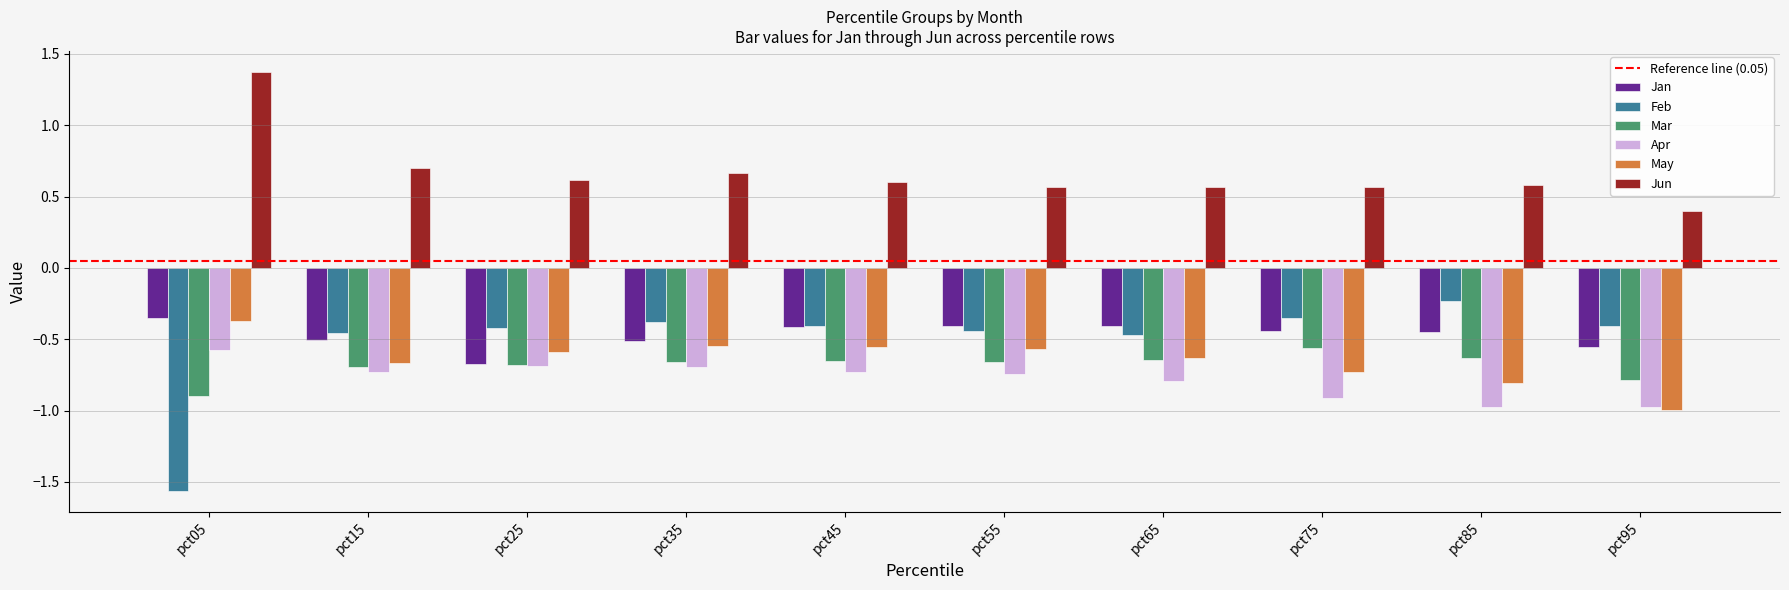

What is the total value across all series at pct55?

-2.3